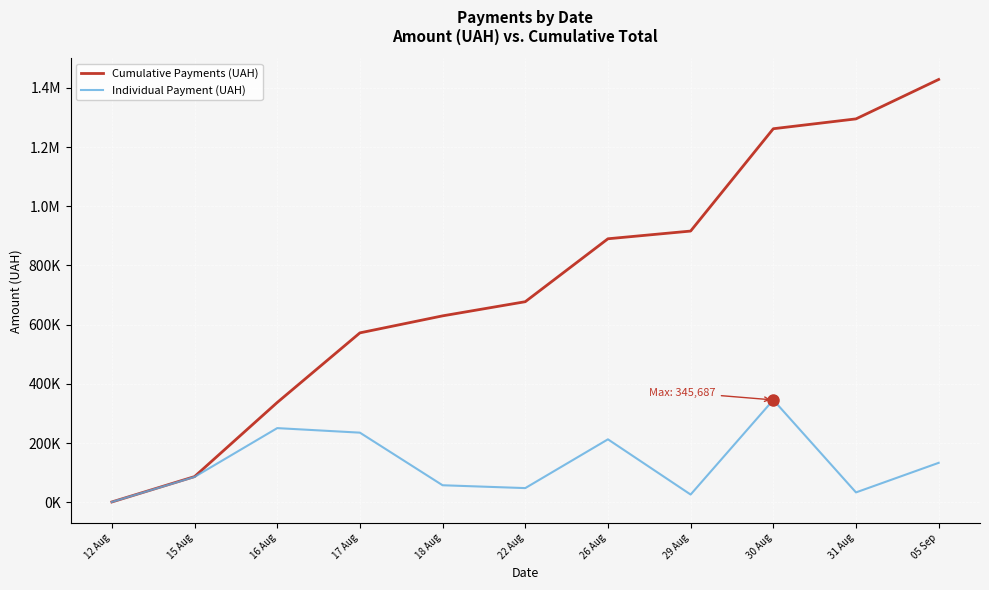

What is the label of the 9th point from the right?

16 Aug